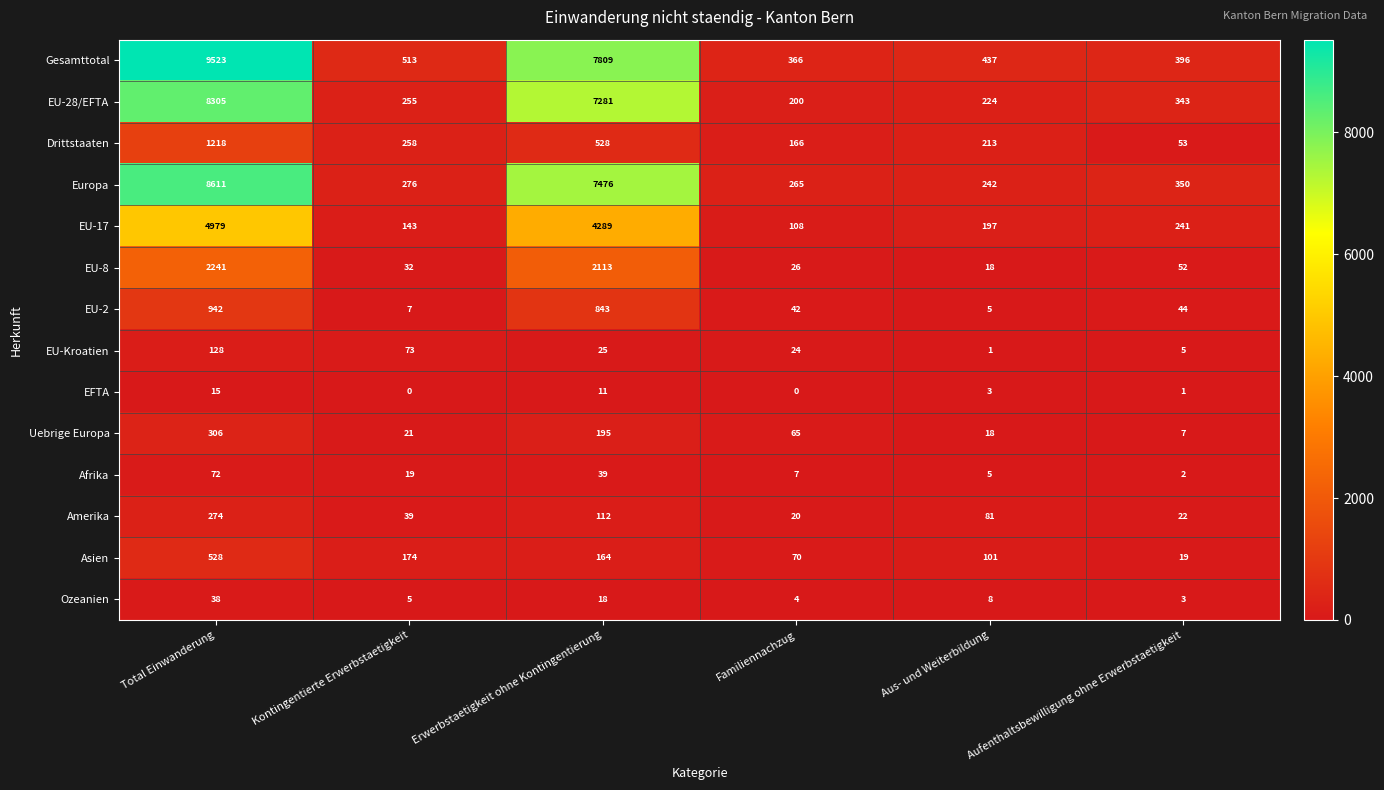

What is the difference between the second highest and minimum values in the Gesamttotal series?

7443